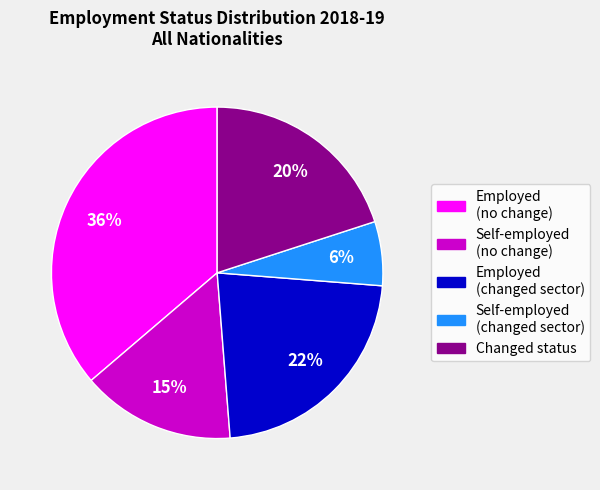

To the nearest percent, what is the average slice percentage?

20%